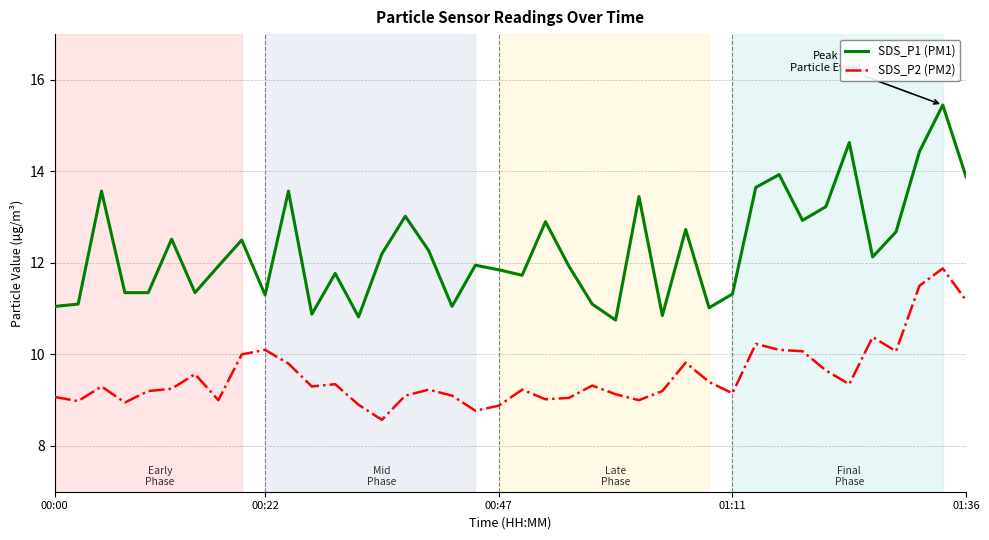

List the series in order of their peak value, highest first.

SDS_P1 (PM1), SDS_P2 (PM2)